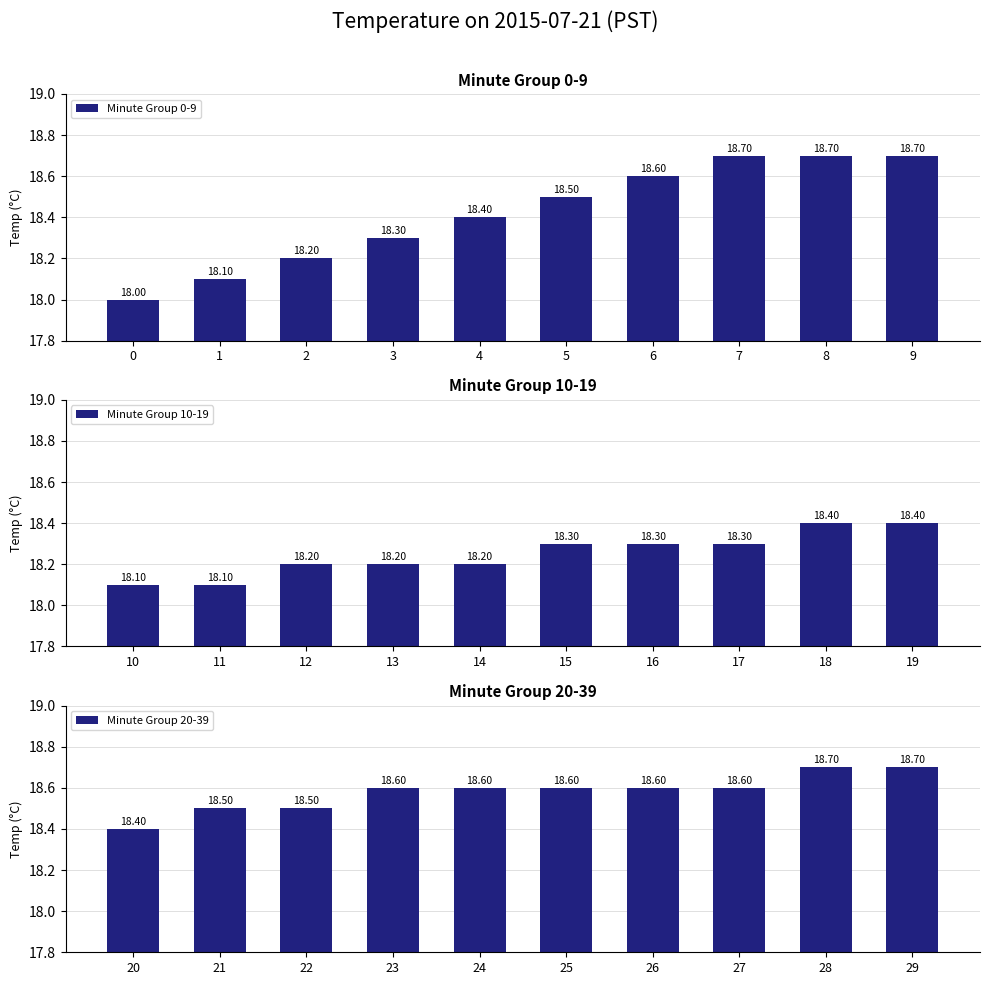

How many data points in Minute Group 0-9 are above 18?

9